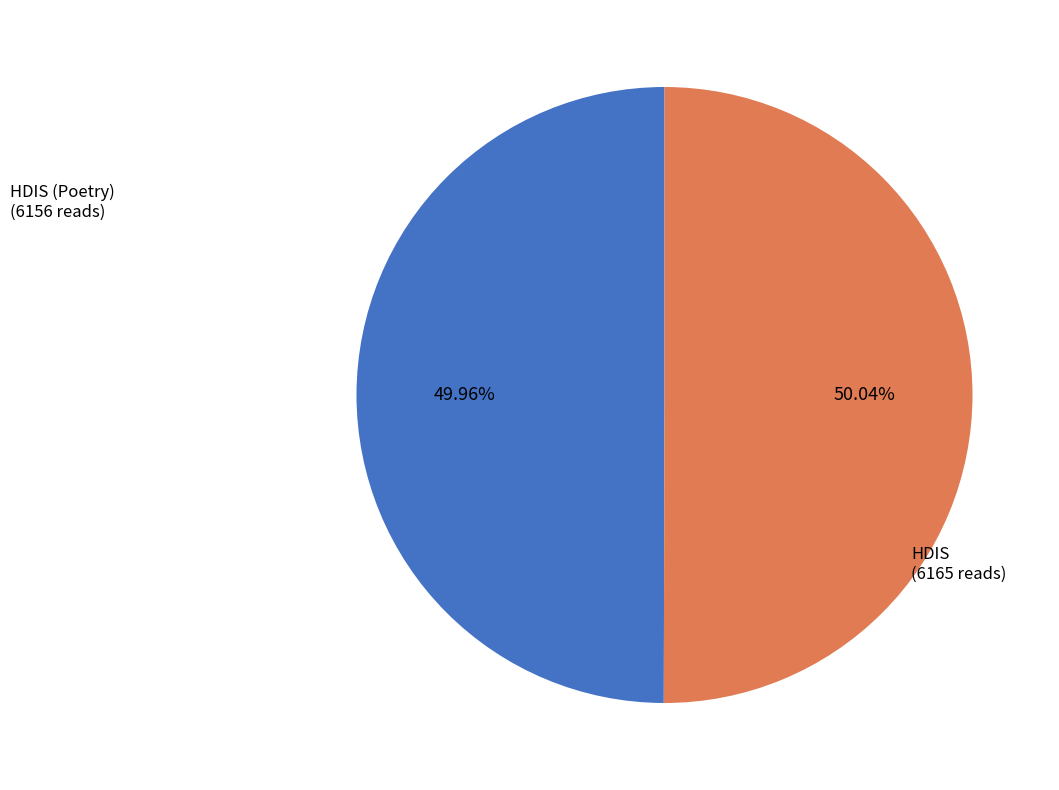

Does any single category account for the majority?

Yes